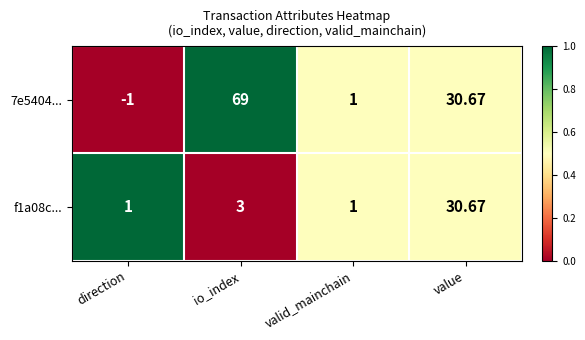

At which category is the sum across all series the highest?

io_index